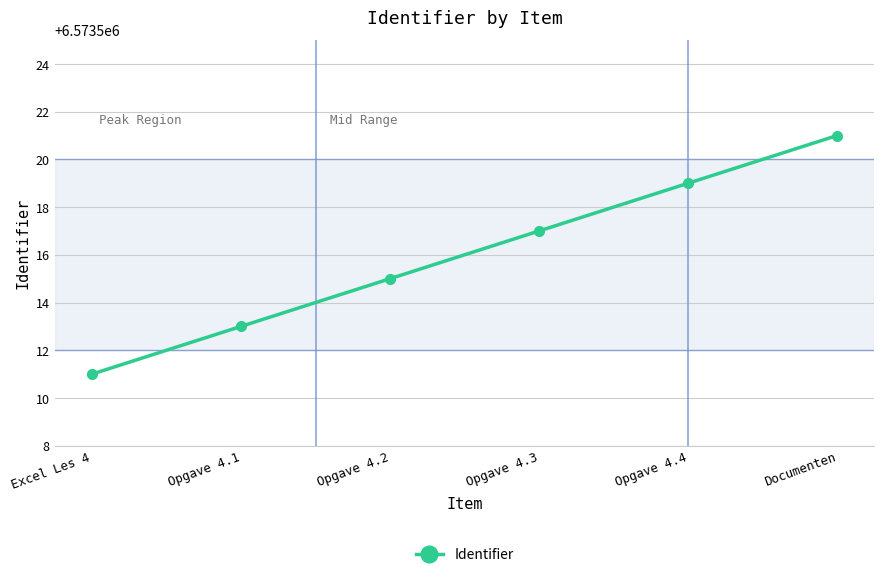

What is the greatest value displayed?

6573521